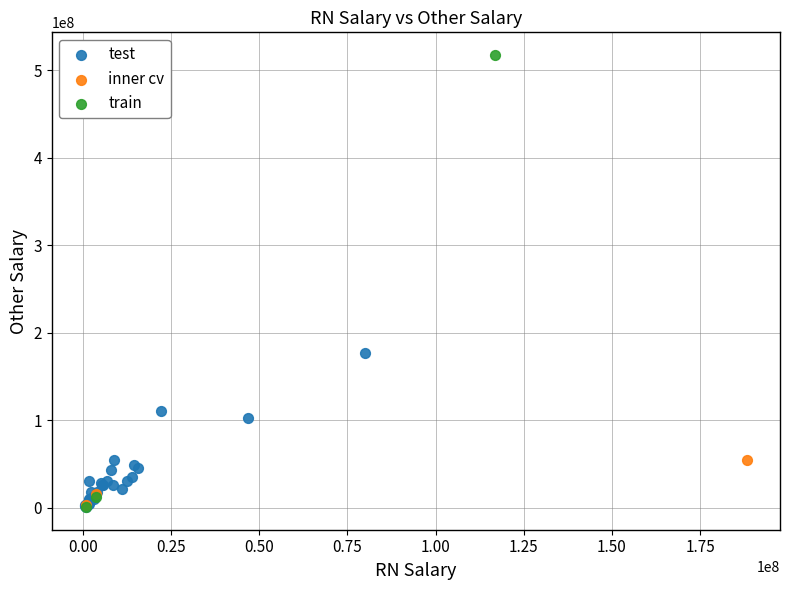

Which series has the widest spread of Y values?

train